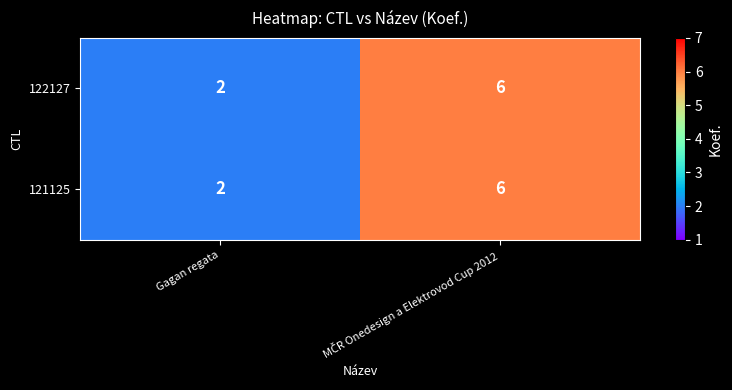

What is the total value across all series at Gagan regata?

4